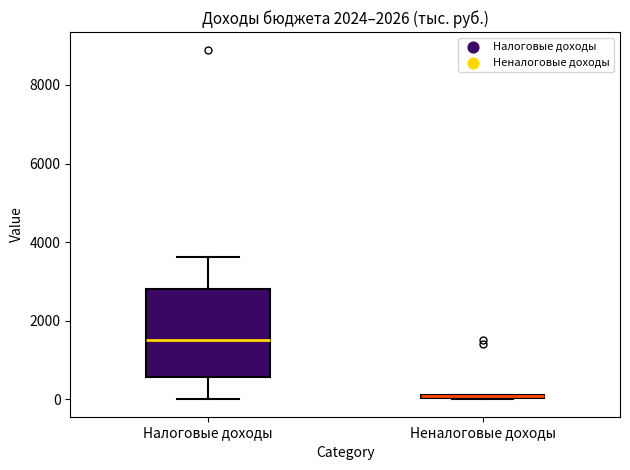

Comparing the boxes themselves (not the whiskers), which one is the tallest?

Налоговые доходы